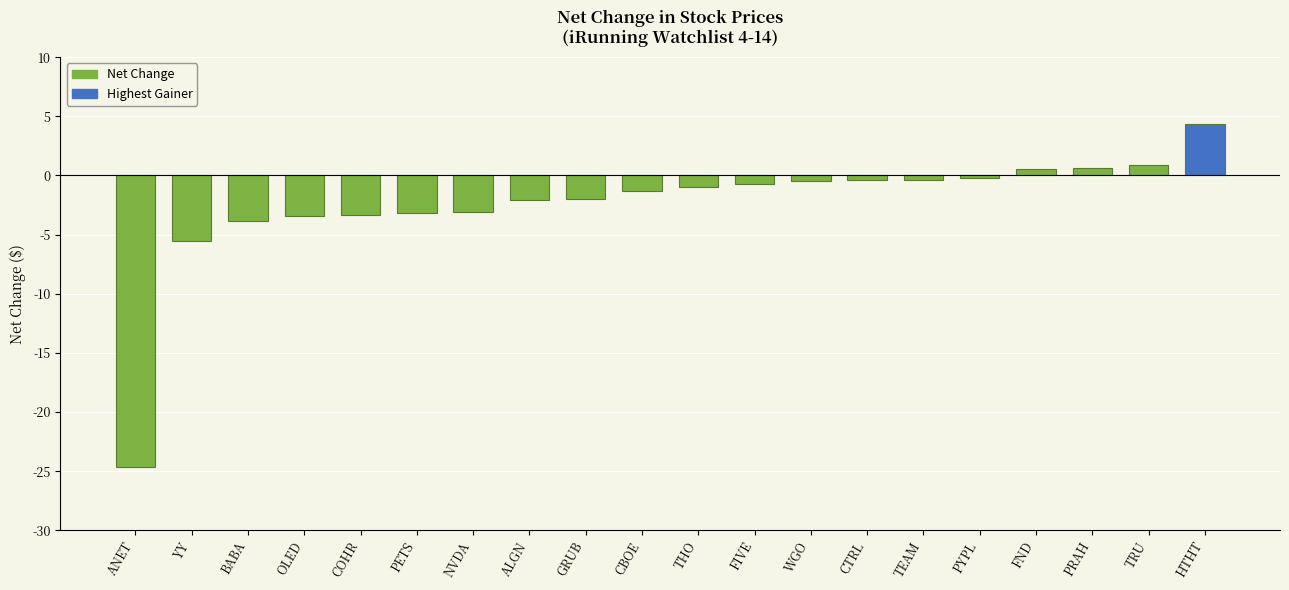

What is the maximum value shown in the chart?

4.3